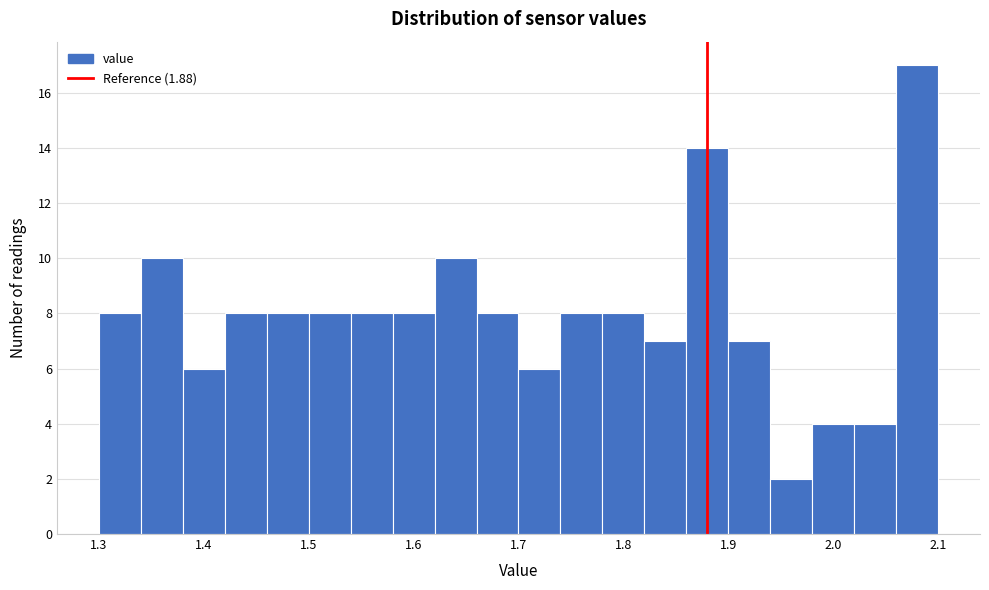

Reading left to right, list every bar in this chart as the range it spans on the x-axis followed by its height. The values are not printed on the chart, so give them approximately, as read against the axis.

1.30 to 1.34: 8
1.34 to 1.38: 10
1.38 to 1.42: 6
1.42 to 1.46: 8
1.46 to 1.50: 8
1.50 to 1.54: 8
1.54 to 1.58: 8
1.58 to 1.62: 8
1.62 to 1.66: 10
1.66 to 1.70: 8
1.70 to 1.74: 6
1.74 to 1.78: 8
1.78 to 1.82: 8
1.82 to 1.86: 7
1.86 to 1.90: 14
1.90 to 1.94: 7
1.94 to 1.98: 2
1.98 to 2.02: 4
2.02 to 2.06: 4
2.06 to 2.10: 17